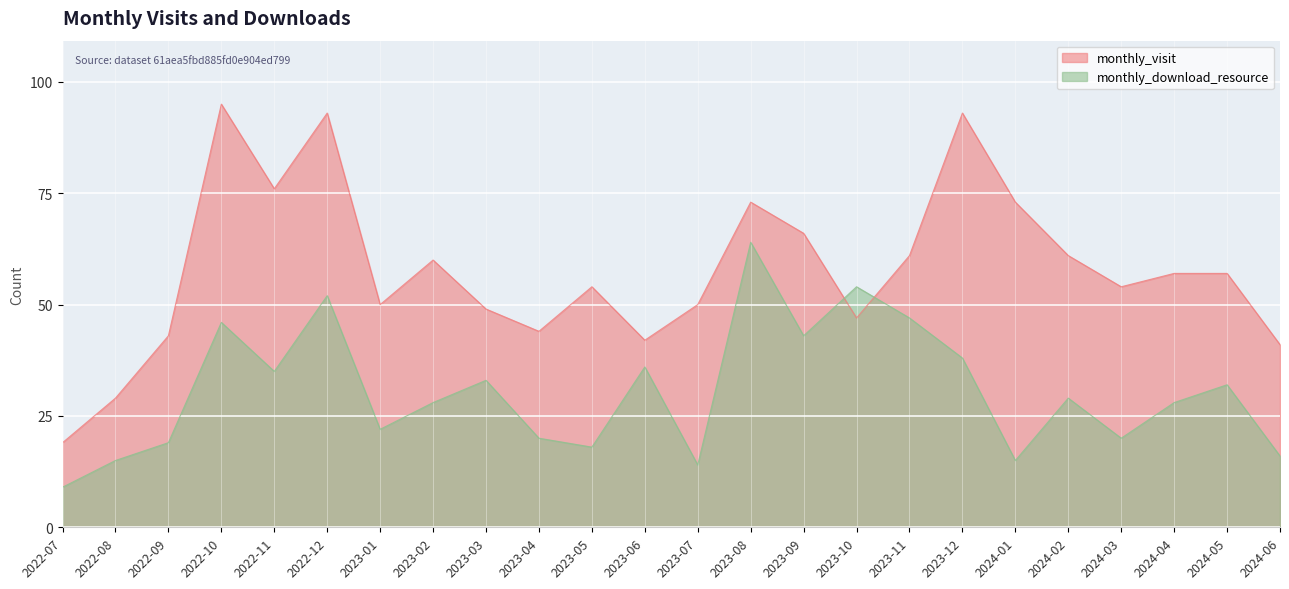

How many data points in monthly_download_resource are above 29?

11